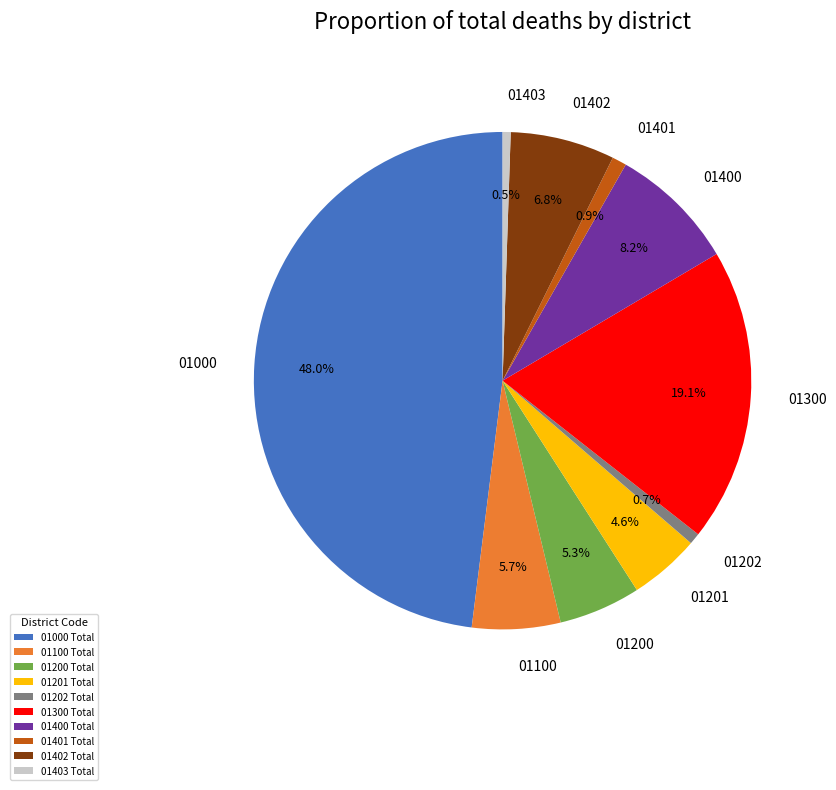

Does 01403 Total represent more than half of the total?

No